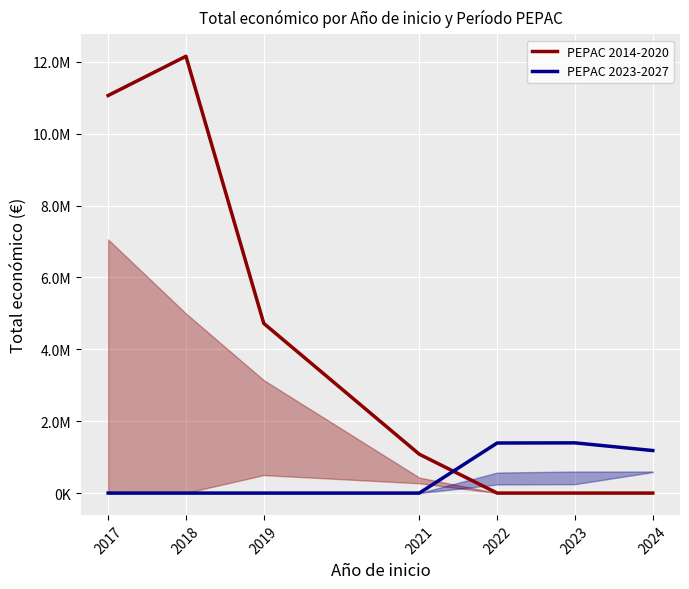

How many lines are shown in the chart?

2